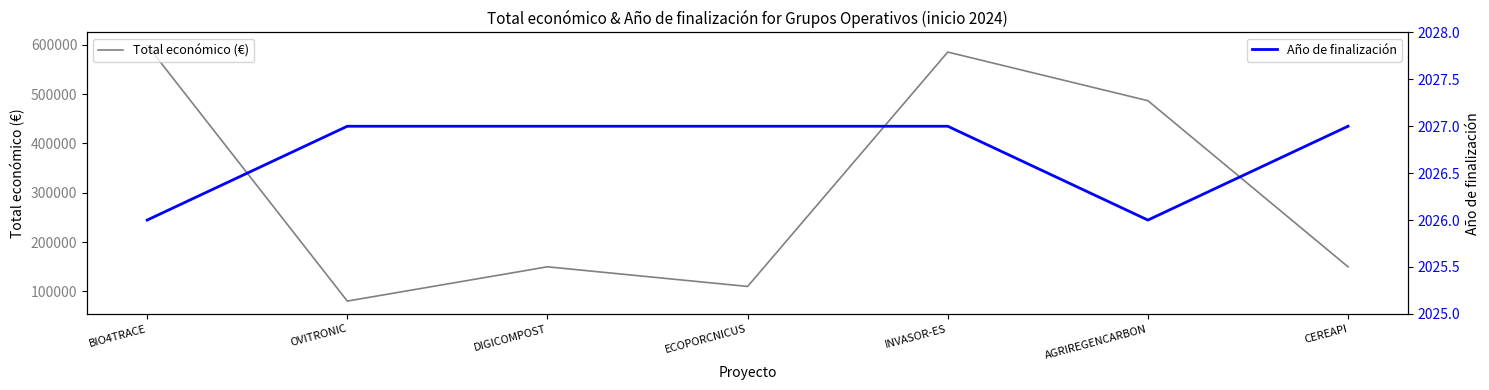

How many lines are shown in the chart?

2